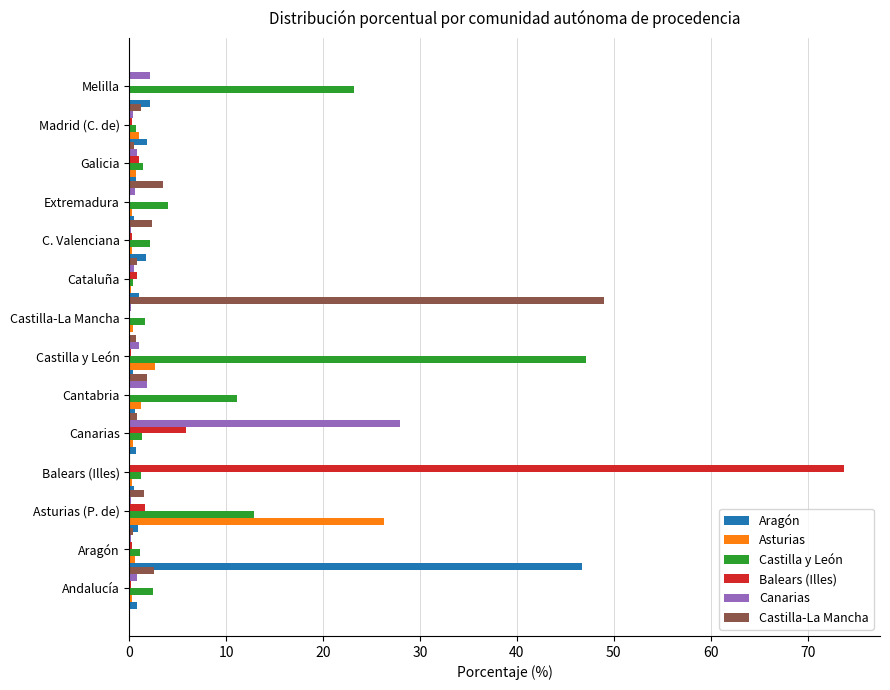

Which series has the widest spread of values?

Balears (Illes)